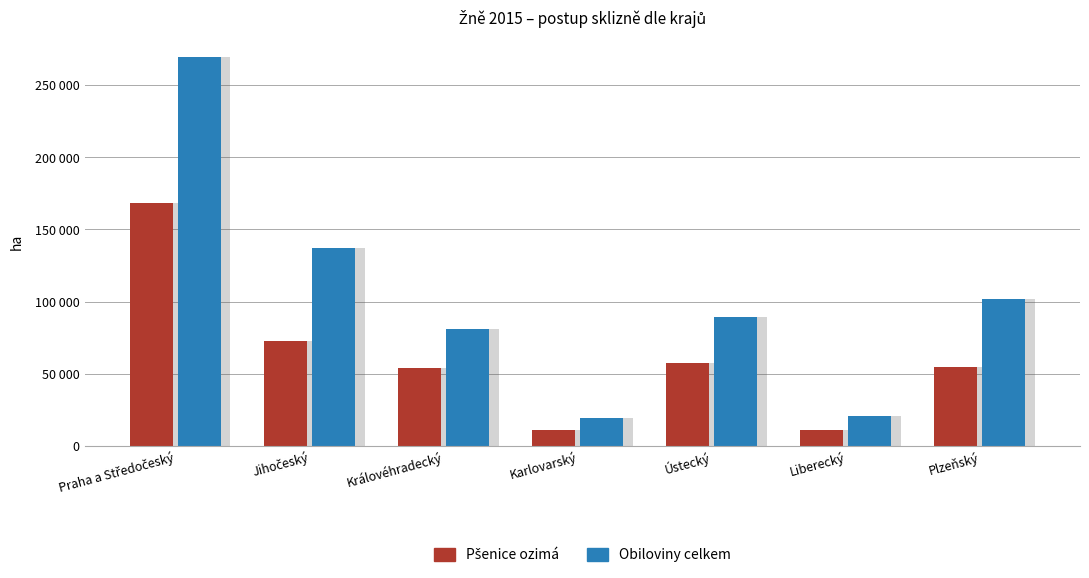

Is the value of Pšenice ozimá at Královéhradecký greater than the value of Obiloviny celkem at Plzeňský?

No